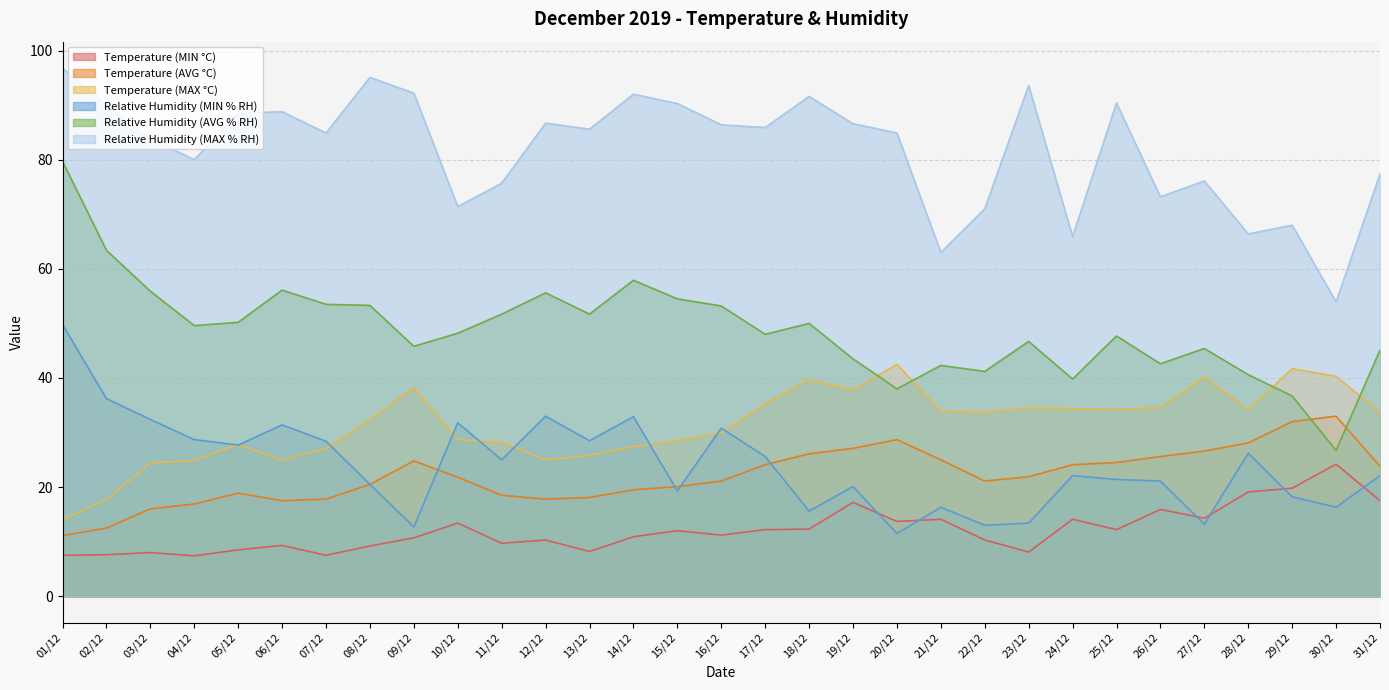

Reading right to left, transcribe all the data shown in this chart.

Temperature (MIN °C): 31/12=17.5	30/12=24.2	29/12=19.8	28/12=19.1	27/12=14.3	26/12=15.9	25/12=12.2	24/12=14.1	23/12=8.1	22/12=10.3	21/12=14.1	20/12=13.7	19/12=17.2	18/12=12.3	17/12=12.2	16/12=11.2	15/12=12.0	14/12=10.9	13/12=8.2	12/12=10.3	11/12=9.7	10/12=13.4	09/12=10.7	08/12=9.2	07/12=7.5	06/12=9.3	05/12=8.5	04/12=7.4	03/12=8.0	02/12=7.6	01/12=7.5
Temperature (AVG °C): 31/12=23.8	30/12=33.0	29/12=32.0	28/12=28.1	27/12=26.6	26/12=25.6	25/12=24.5	24/12=24.1	23/12=21.9	22/12=21.1	21/12=25.0	20/12=28.7	19/12=27.1	18/12=26.1	17/12=24.1	16/12=21.1	15/12=20.1	14/12=19.5	13/12=18.1	12/12=17.8	11/12=18.5	10/12=21.8	09/12=24.8	08/12=20.5	07/12=17.8	06/12=17.5	05/12=18.9	04/12=16.9	03/12=16.0	02/12=12.5	01/12=11.1
Temperature (MAX °C): 31/12=33.7	30/12=40.3	29/12=41.7	28/12=34.2	27/12=40.2	26/12=34.6	25/12=34.2	24/12=34.4	23/12=34.5	22/12=33.7	21/12=33.9	20/12=42.5	19/12=37.8	18/12=39.7	17/12=35.3	16/12=29.9	15/12=28.5	14/12=27.4	13/12=25.8	12/12=25.0	11/12=28.2	10/12=28.7	09/12=38.2	08/12=32.4	07/12=27.1	06/12=24.9	05/12=27.8	04/12=24.9	03/12=24.4	02/12=17.7	01/12=14.1
Relative Humidity (MIN % RH): 31/12=22.1	30/12=16.3	29/12=18.2	28/12=26.2	27/12=13.2	26/12=21.1	25/12=21.4	24/12=22.1	23/12=13.4	22/12=13.0	21/12=16.3	20/12=11.5	19/12=20.1	18/12=15.6	17/12=25.6	16/12=30.8	15/12=19.3	14/12=32.9	13/12=28.5	12/12=33.0	11/12=25.0	10/12=31.8	09/12=12.7	08/12=20.5	07/12=28.4	06/12=31.4	05/12=27.7	04/12=28.7	03/12=32.4	02/12=36.2	01/12=49.8
Relative Humidity (AVG % RH): 31/12=45.1	30/12=26.7	29/12=36.7	28/12=40.6	27/12=45.4	26/12=42.6	25/12=47.7	24/12=39.8	23/12=46.7	22/12=41.2	21/12=42.3	20/12=38.0	19/12=43.5	18/12=50.0	17/12=48.0	16/12=53.2	15/12=54.5	14/12=57.9	13/12=51.7	12/12=55.6	11/12=51.7	10/12=48.2	09/12=45.8	08/12=53.3	07/12=53.5	06/12=56.1	05/12=50.2	04/12=49.6	03/12=55.9	02/12=63.4	01/12=79.7
Relative Humidity (MAX % RH): 31/12=77.4	30/12=53.9	29/12=68.0	28/12=66.4	27/12=76.1	26/12=73.2	25/12=90.4	24/12=65.9	23/12=93.6	22/12=71.0	21/12=63.0	20/12=84.9	19/12=86.6	18/12=91.6	17/12=85.9	16/12=86.4	15/12=90.3	14/12=92.0	13/12=85.6	12/12=86.7	11/12=75.7	10/12=71.4	09/12=92.2	08/12=95.1	07/12=84.9	06/12=88.8	05/12=88.5	04/12=80.0	03/12=83.9	02/12=89.9	01/12=96.8